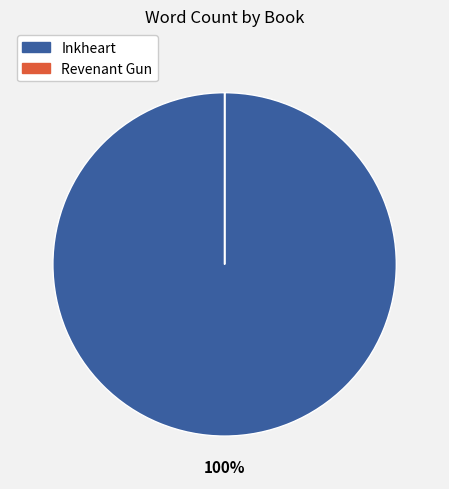

What is the largest slice in the pie chart?

Inkheart